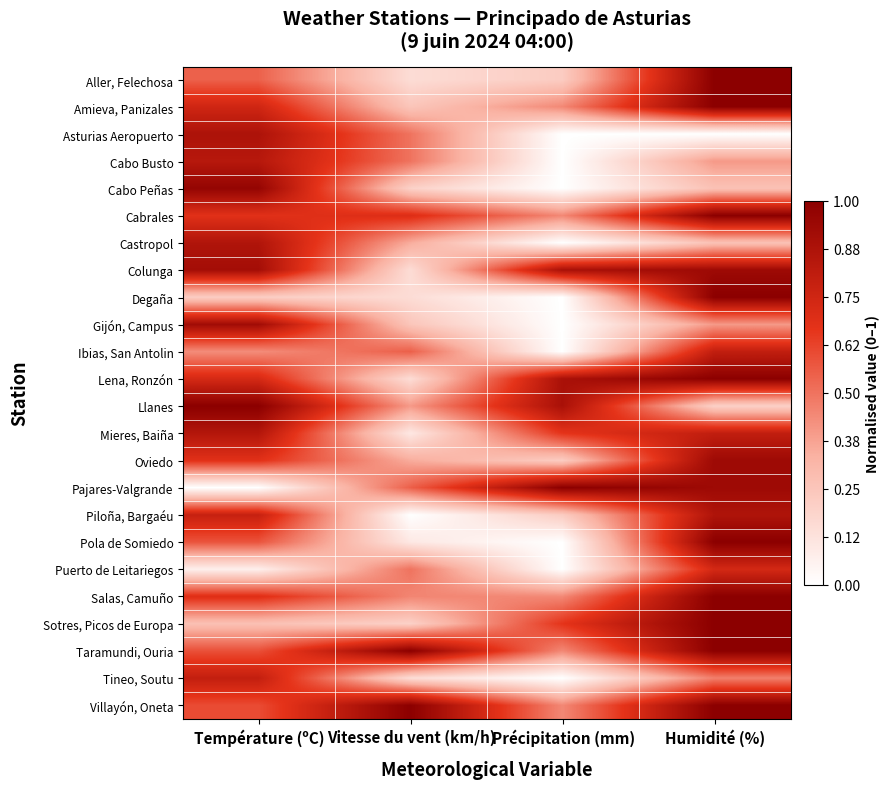

At which category does the chart reach its peak across all series?

Vitesse du vent (km/h)